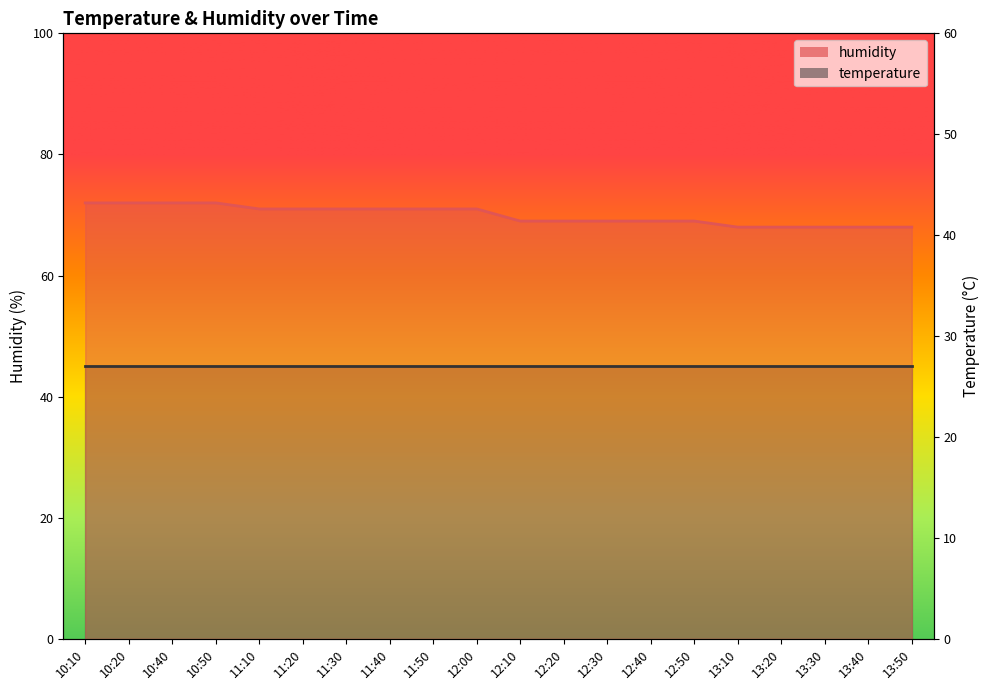

How many values are between 69 and 71?

11